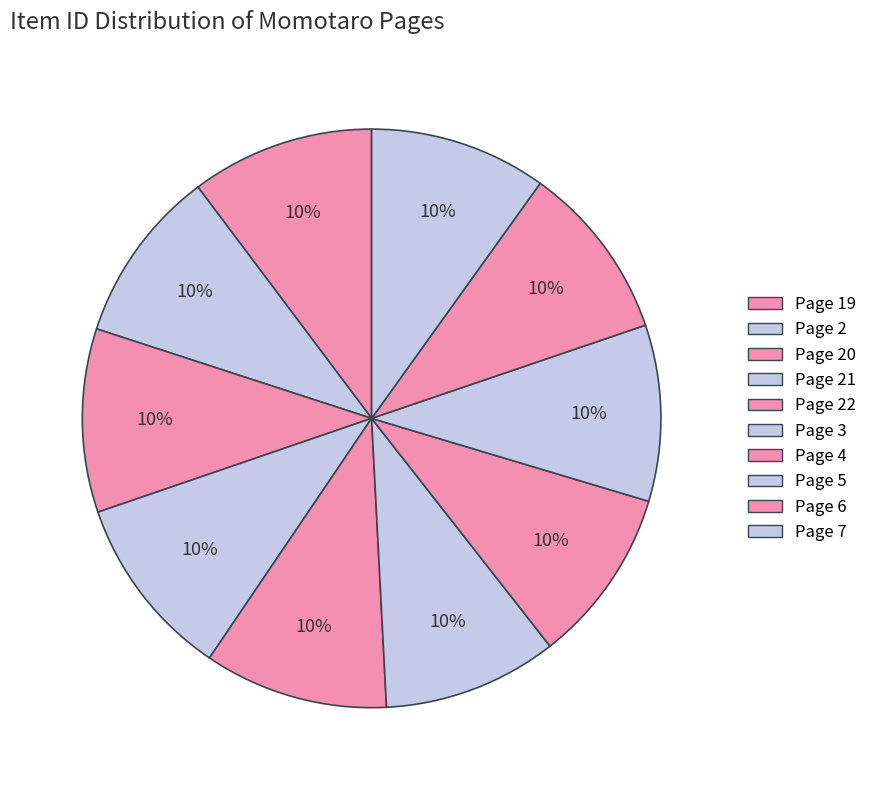

Count the number of slices in the pie.

10